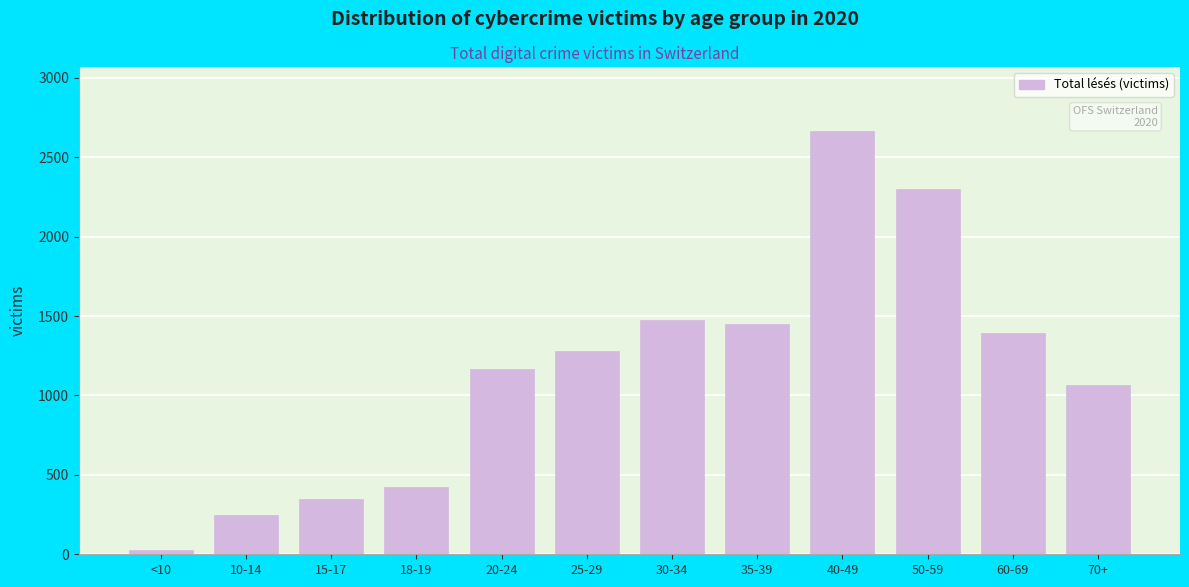

Reading left to right, transcribe all the data shown in this chart.

27	245	349	423	1165	1281	1477	1449	2668	2302	1395	1063